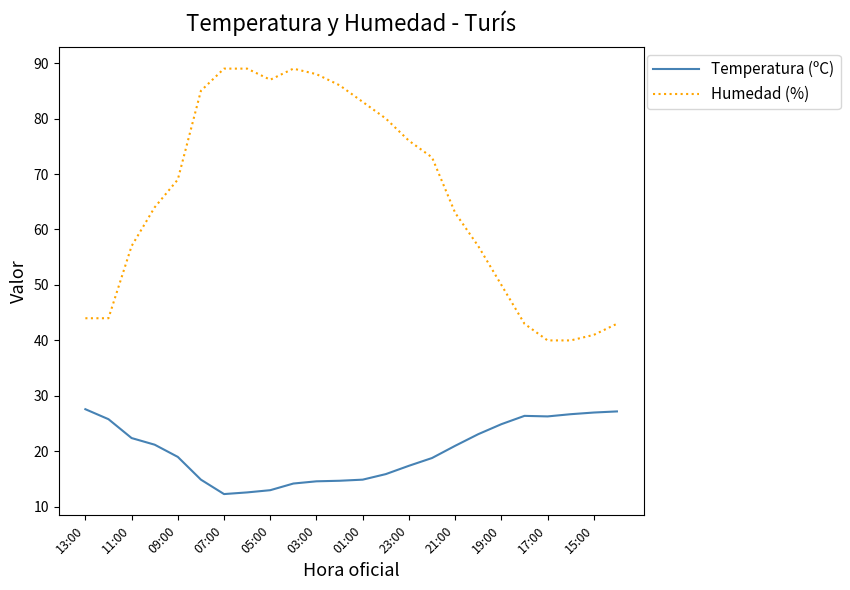

Count the number of data series in this chart.

2